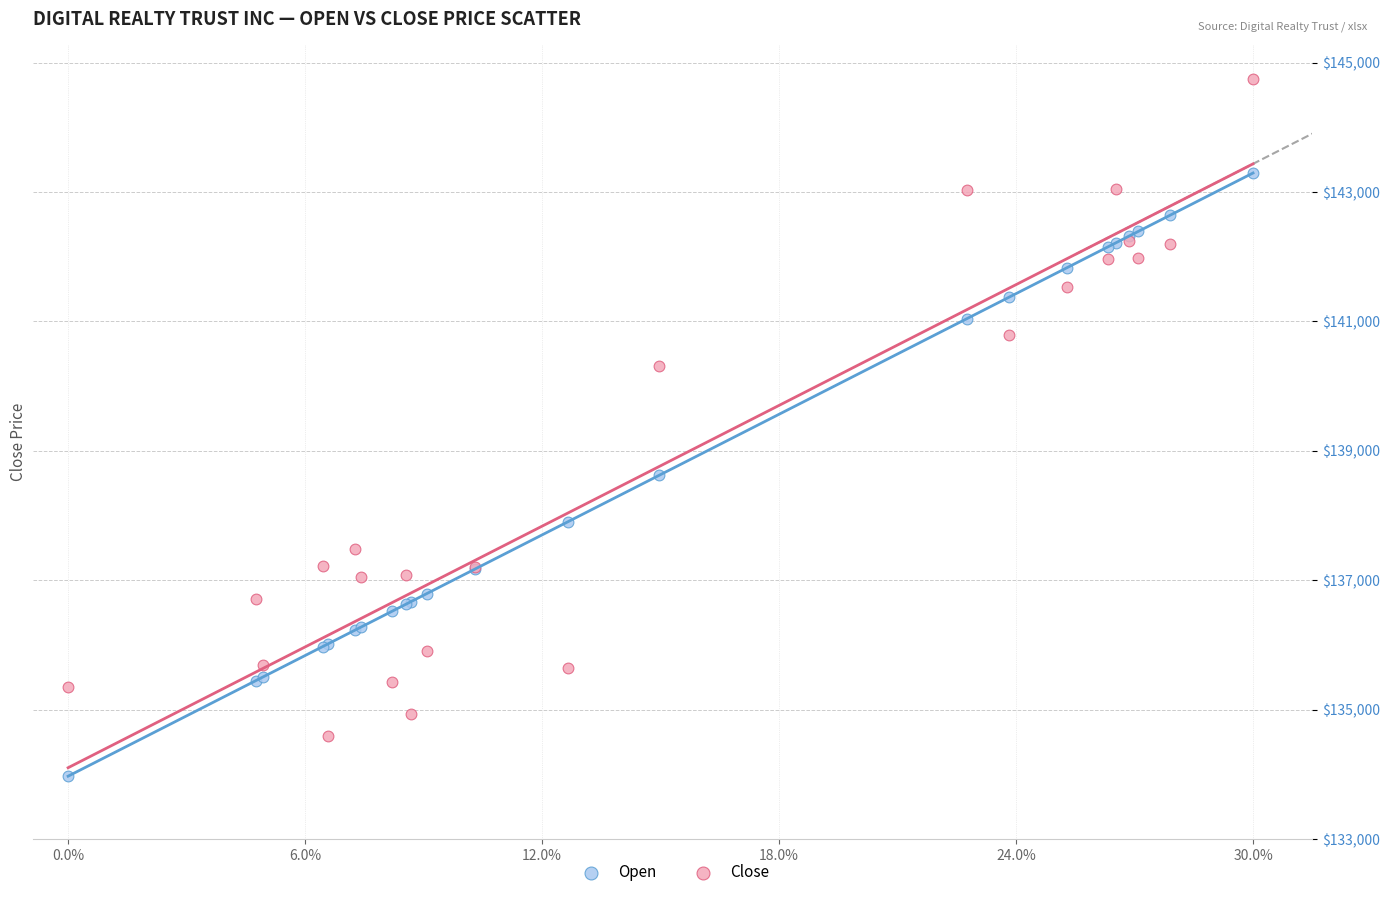

Which series contains the highest Y value?

Close